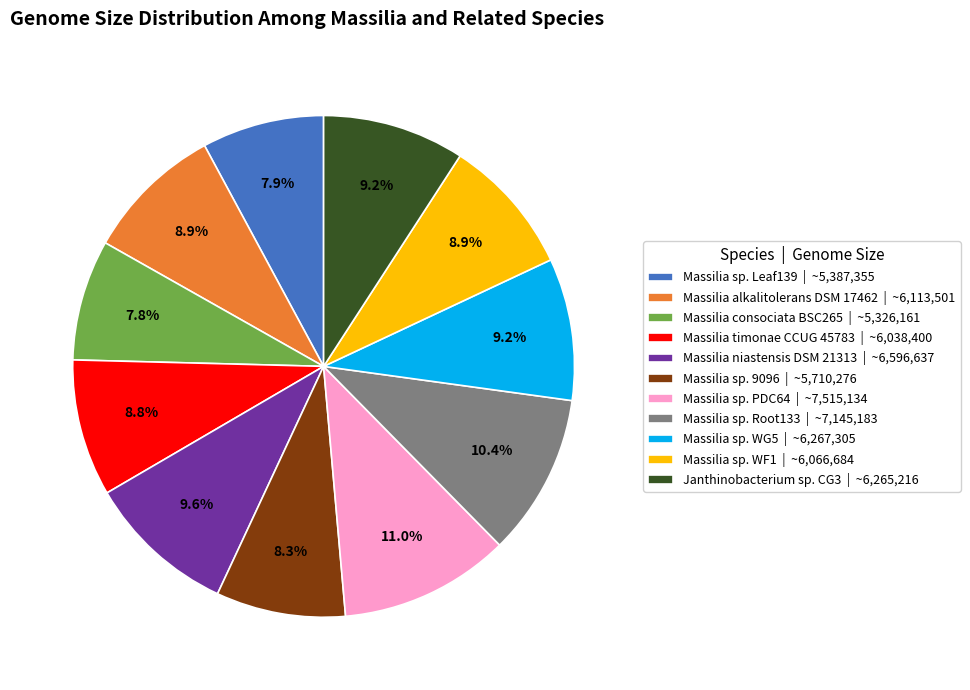

Approximately how many times larger is the value at Massilia sp. PDC64 | ~7,515,134 compared to Massilia niastensis DSM 21313 | ~6,596,637?

1.1